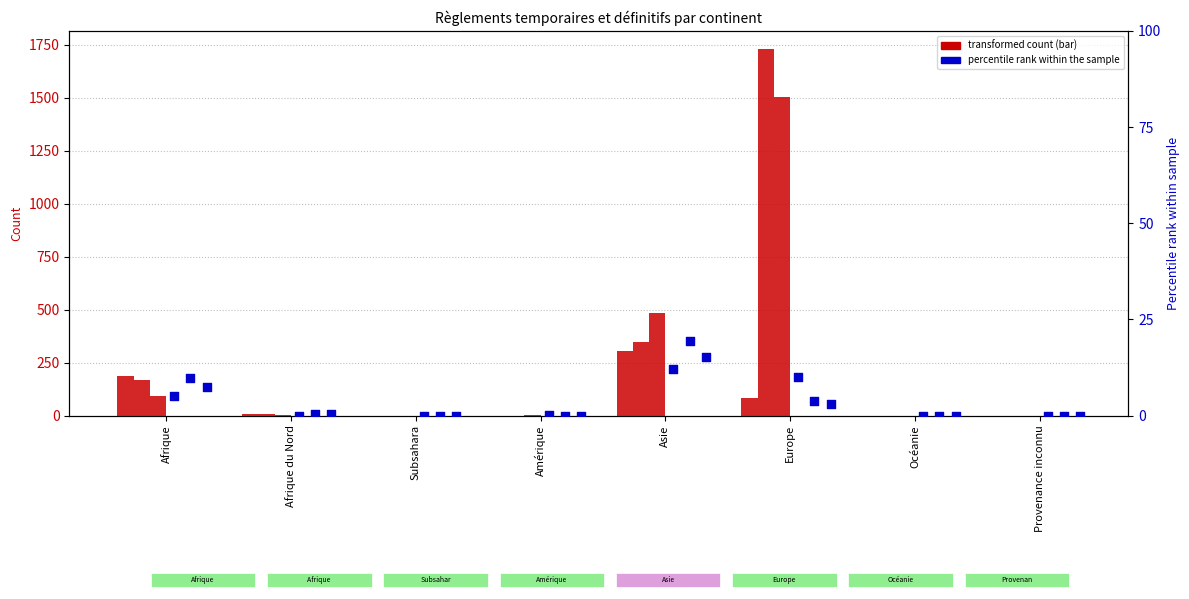

Which series has the largest Y range (max minus min)?

Fins règlements provisoires